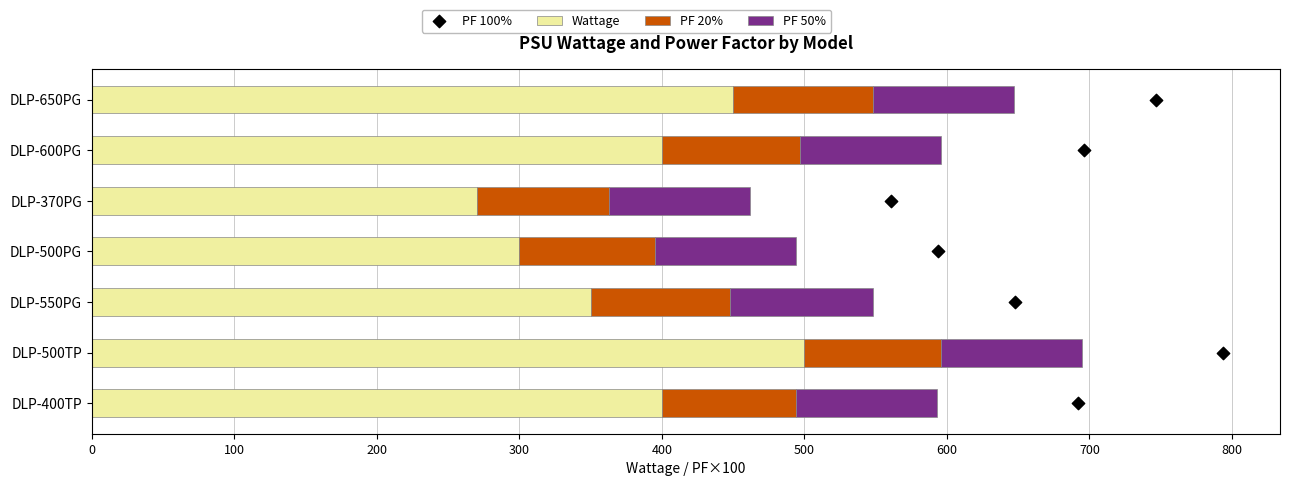

Which series has the widest spread of Y values?

Wattage